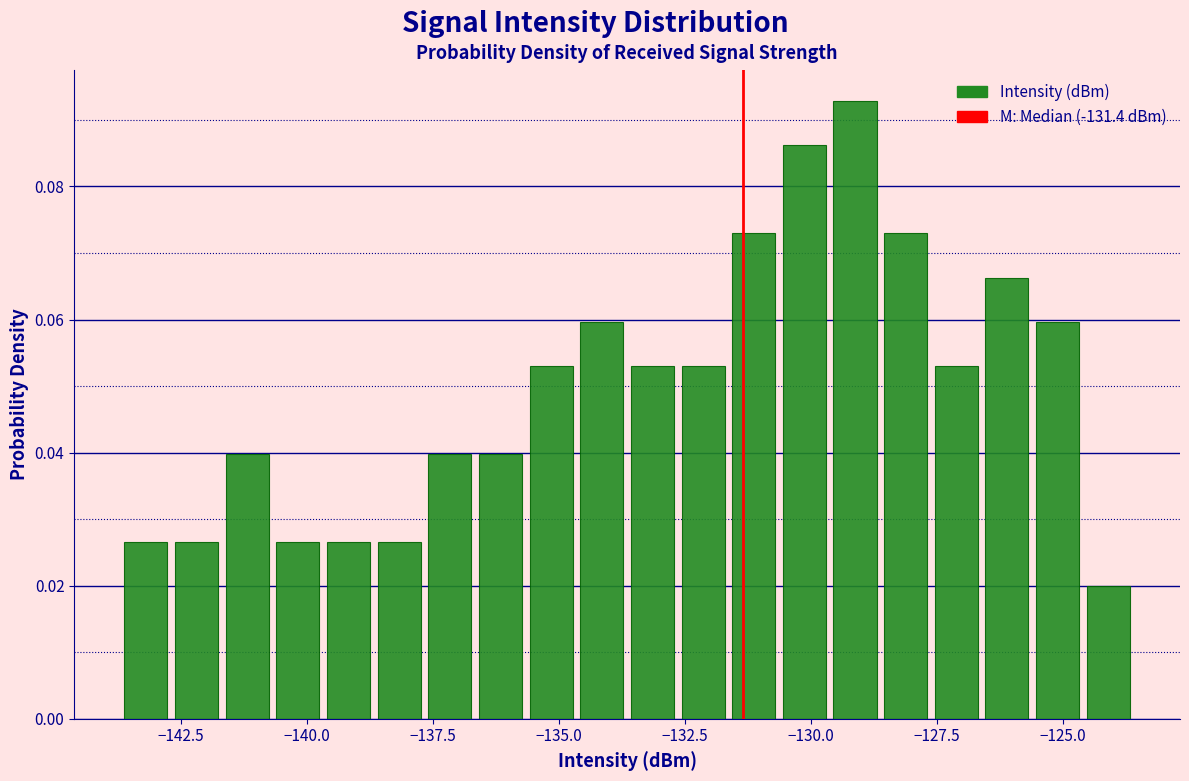

Read against the x-axis, roughly where is the centre of the tallest bar?

-129.0